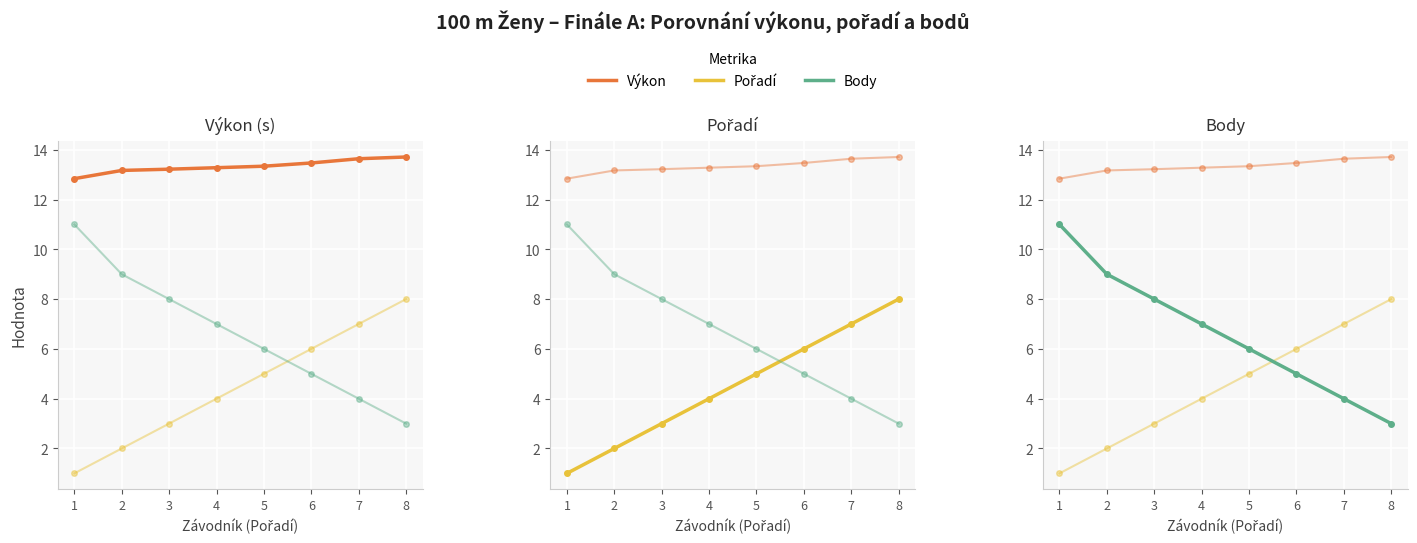

True or false: Body and Výkon intersect in this chart.

False